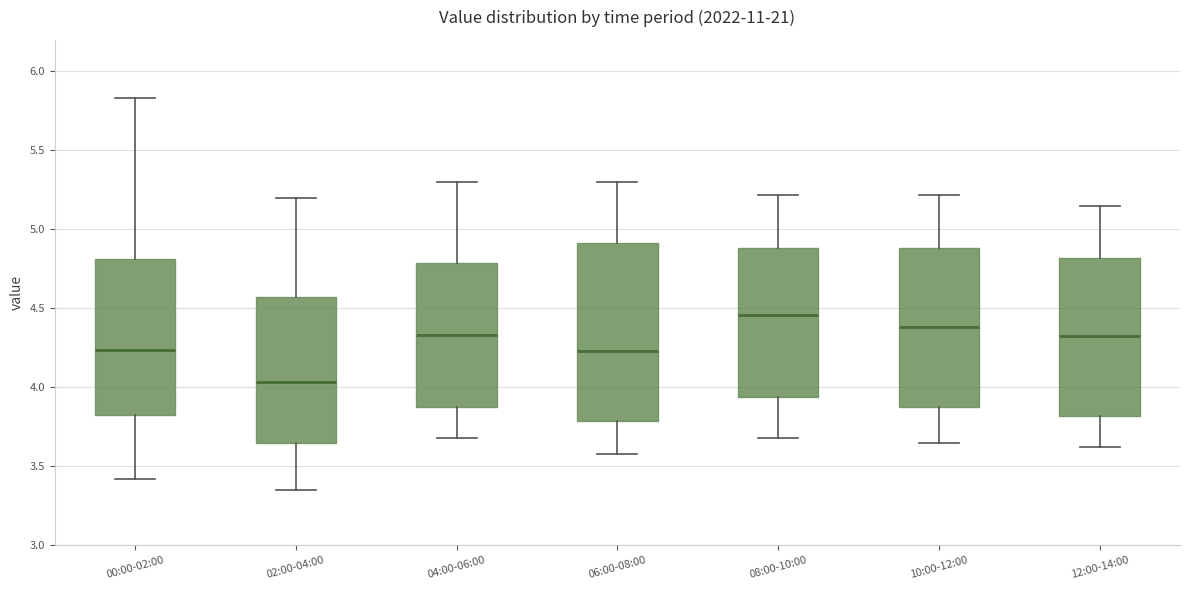

Where does the upper whisker of the box for 02:00-04:00 end on the y-axis? The values are not printed on the chart, so give them approximately, as read against the axis.

5.20